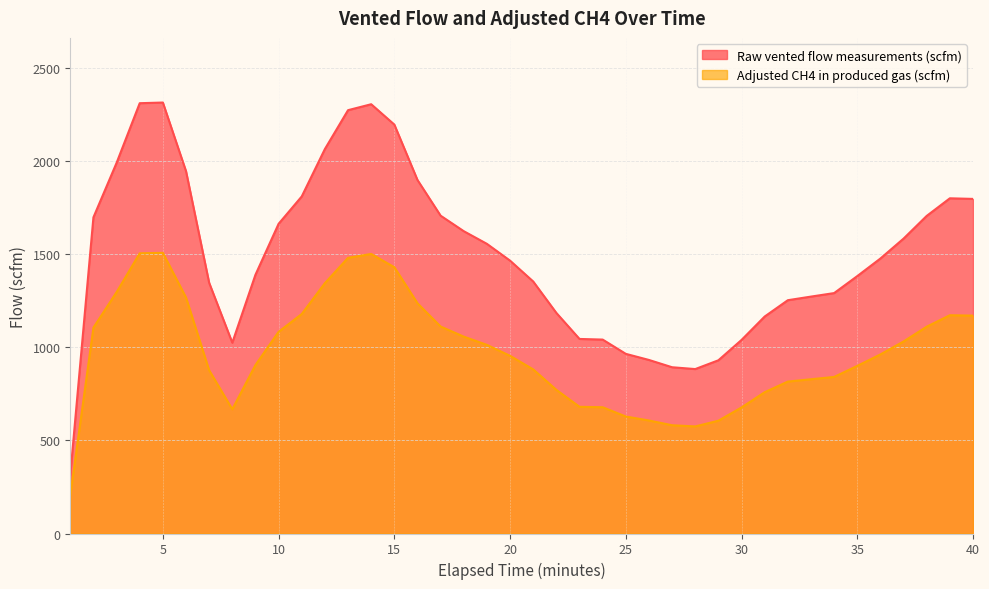

List the series in order of their overall mean, lowest first.

Adjusted CH4 in produced gas (scfm), Raw vented flow measurements (scfm)